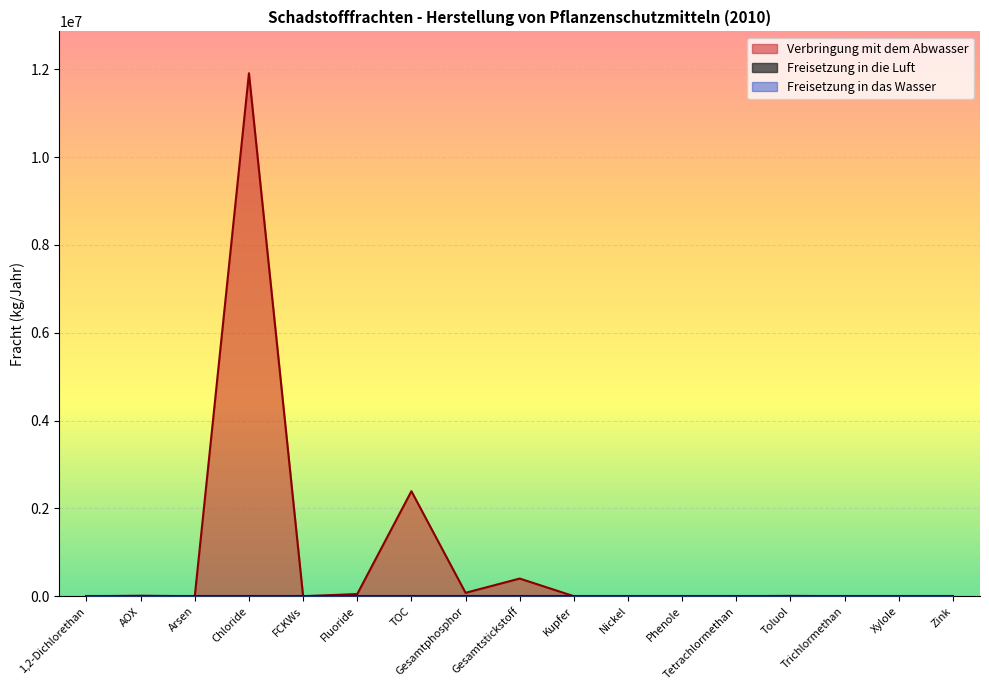

How many values in Verbringung mit dem Abwasser are above zero?

16